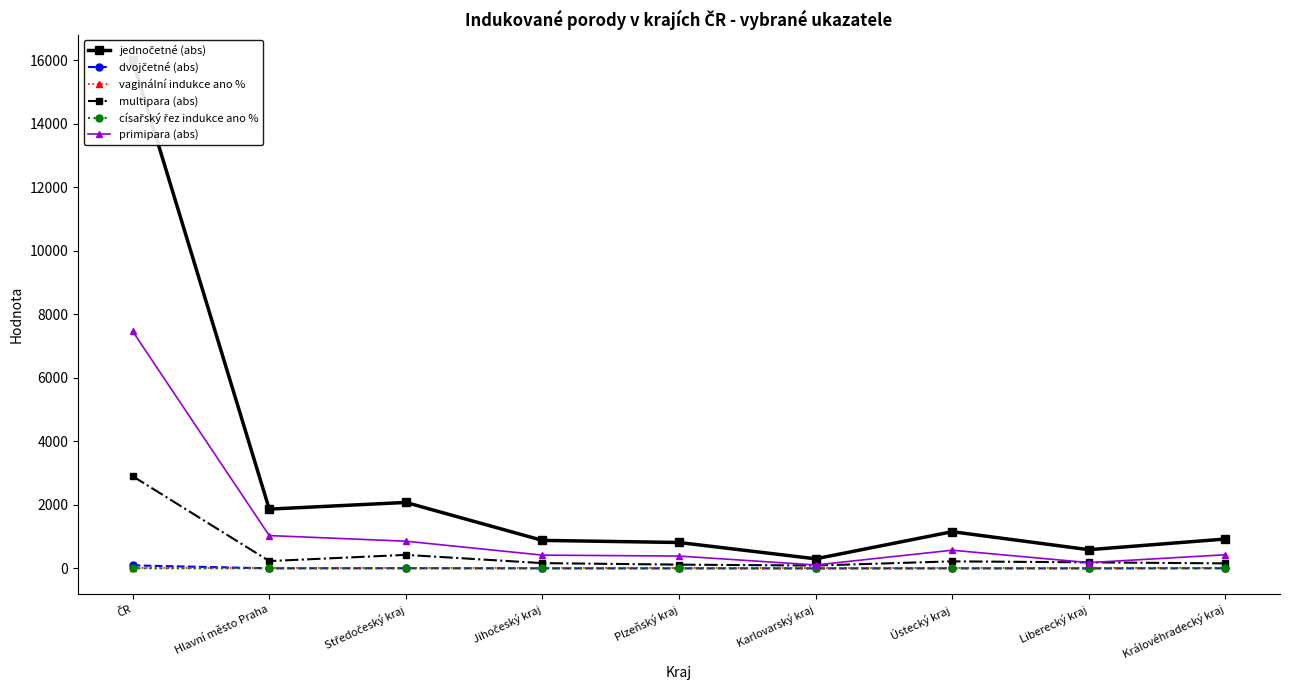

Is this an area chart (filled region under the line)?

No